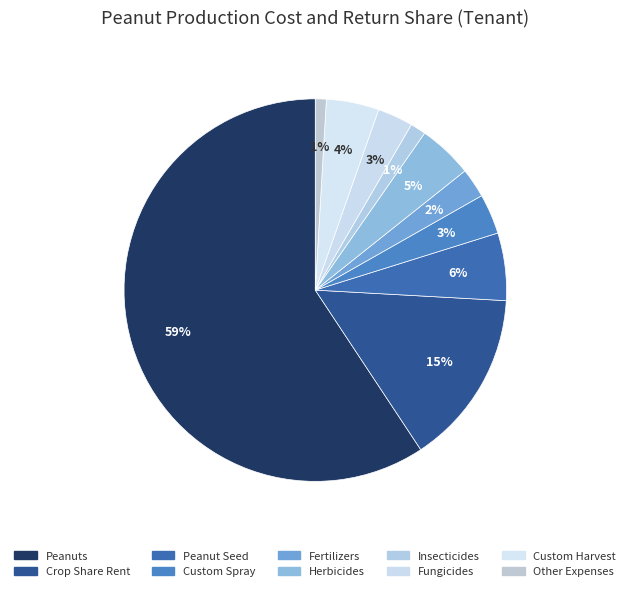

Is it true that Insecticides is 13% of the pie?

False